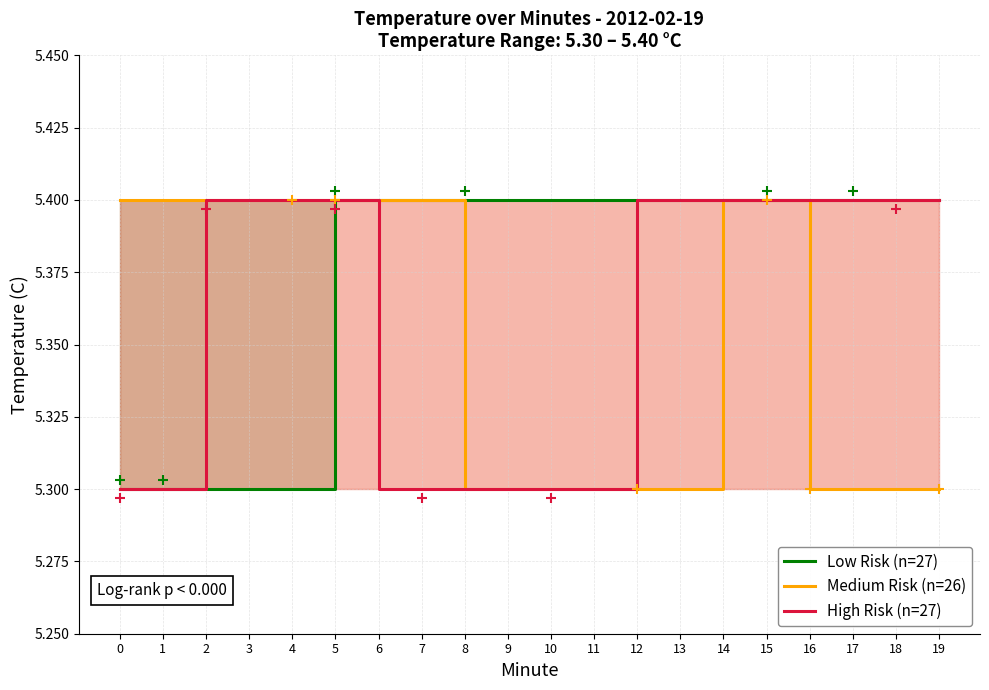

Is the value of High Risk (n=27) at 11 greater than the value of Low Risk (n=27) at 14?

No